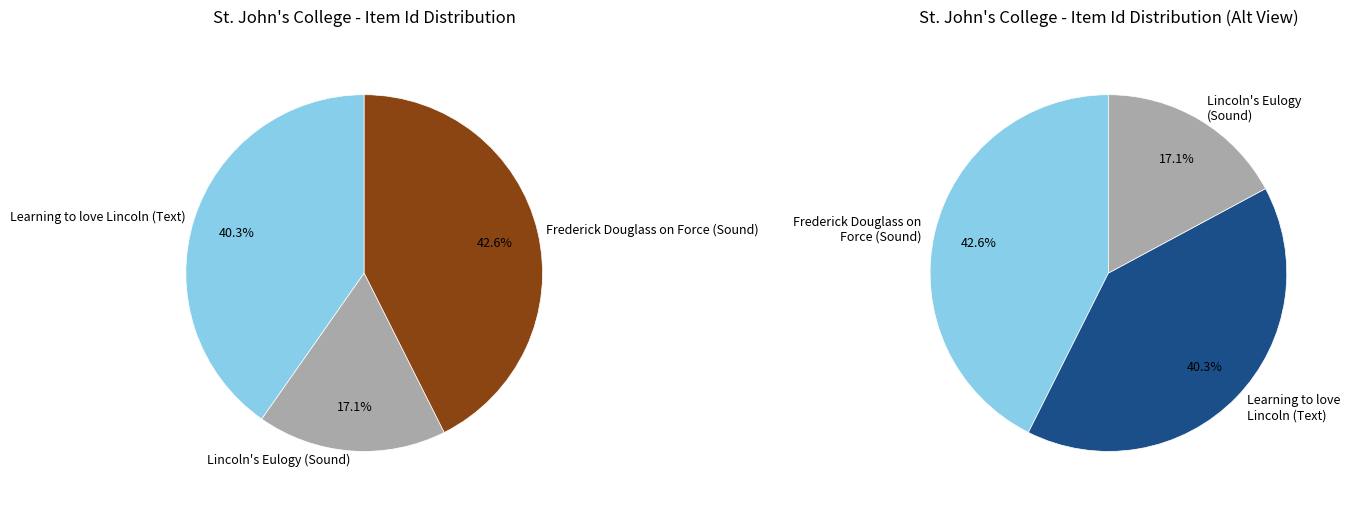

What percentage is the Lincoln's Eulogy (Sound) slice, to the nearest percent?

17%